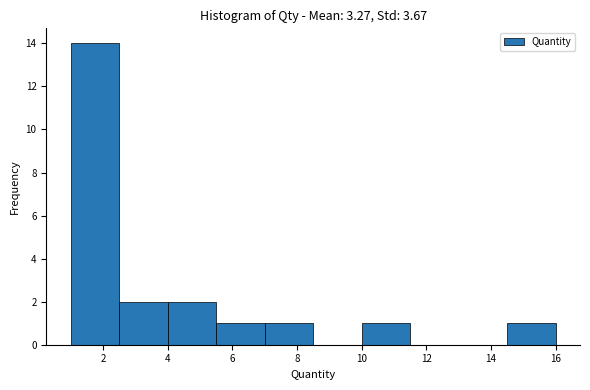

Over which range of the x-axis is the bar tallest?

1.0 to 2.5